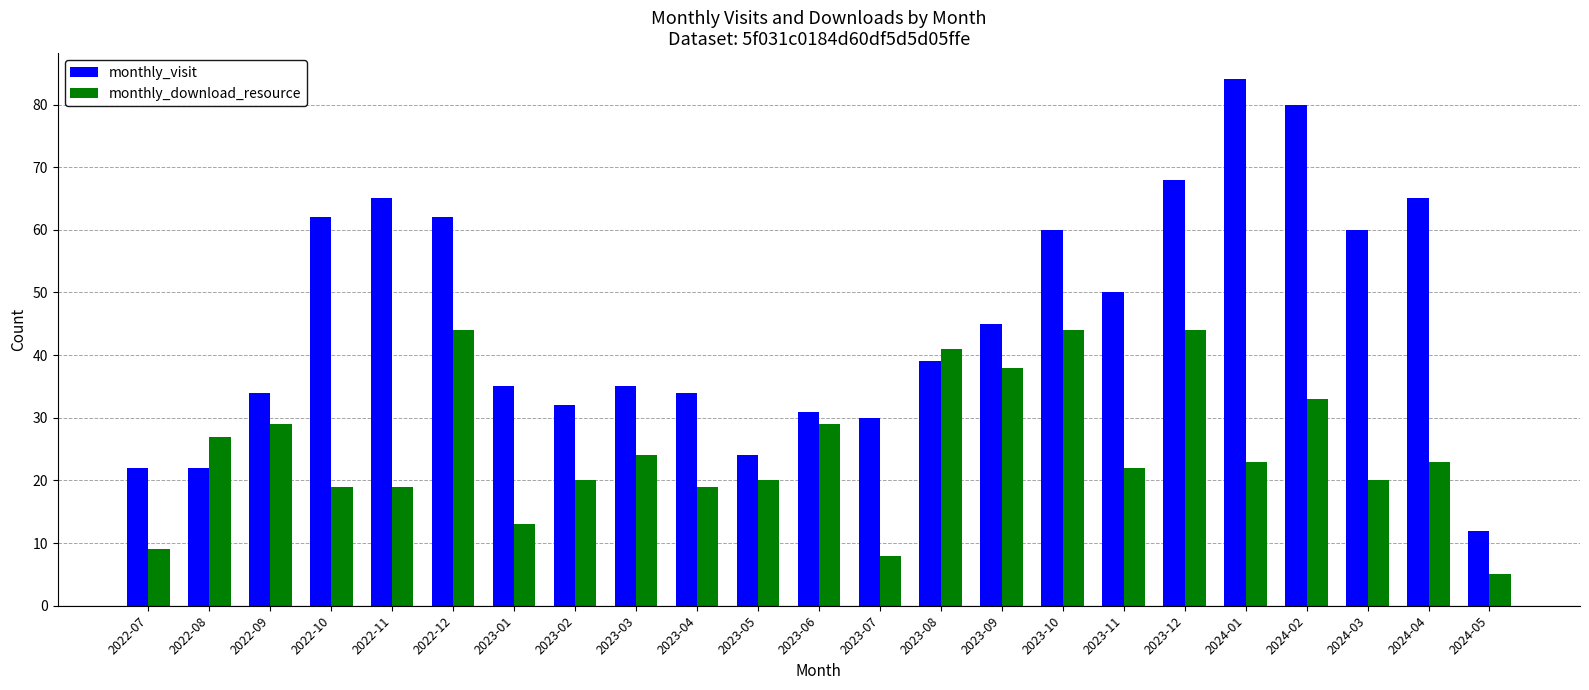

What is the lowest value of the monthly_download_resource series?

5